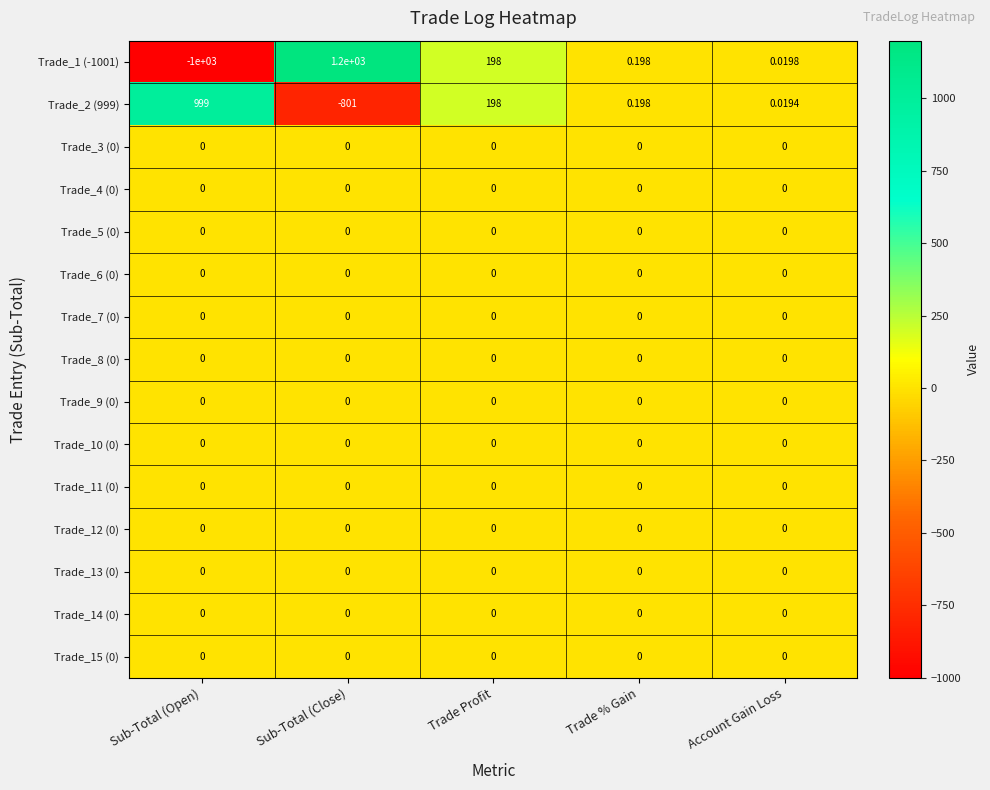

Which label corresponds to the largest value in the chart?

Sub-Total (Close)